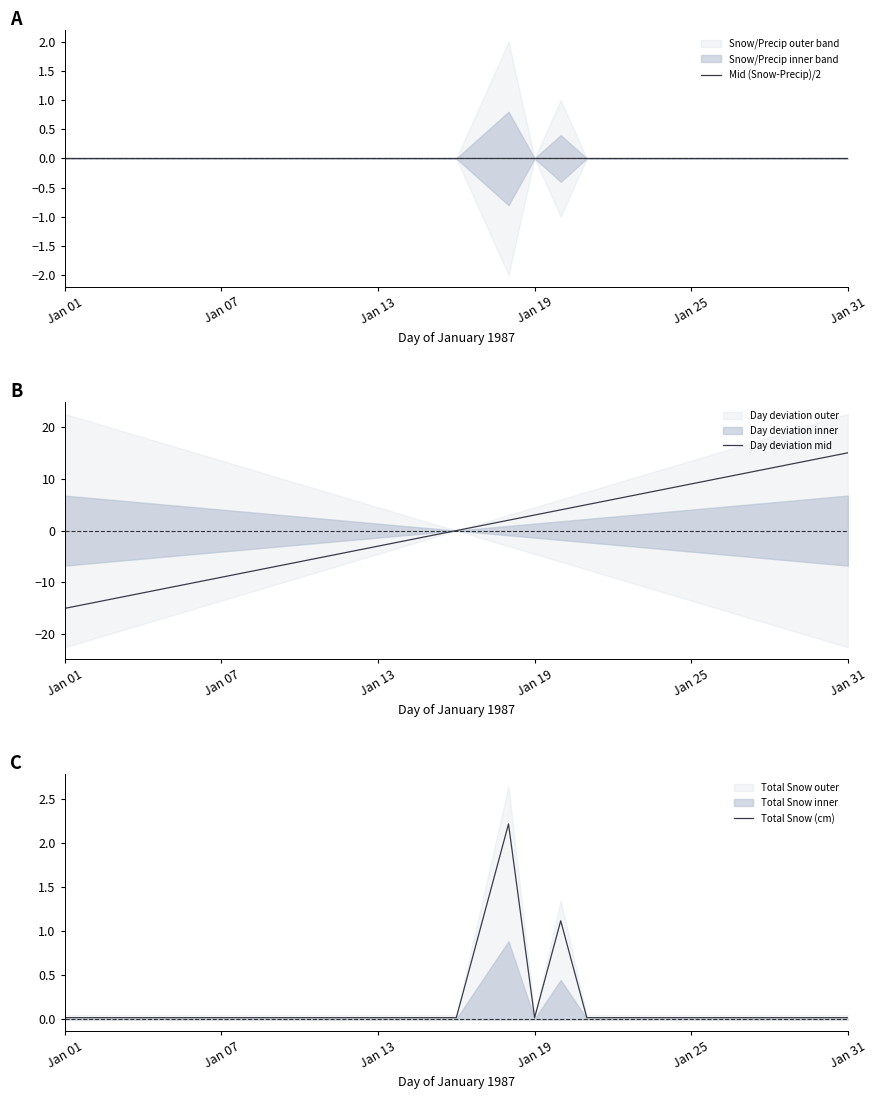

True or false: Day deviation mid and Mid (Snow-Precip)/2 cross at least once.

False